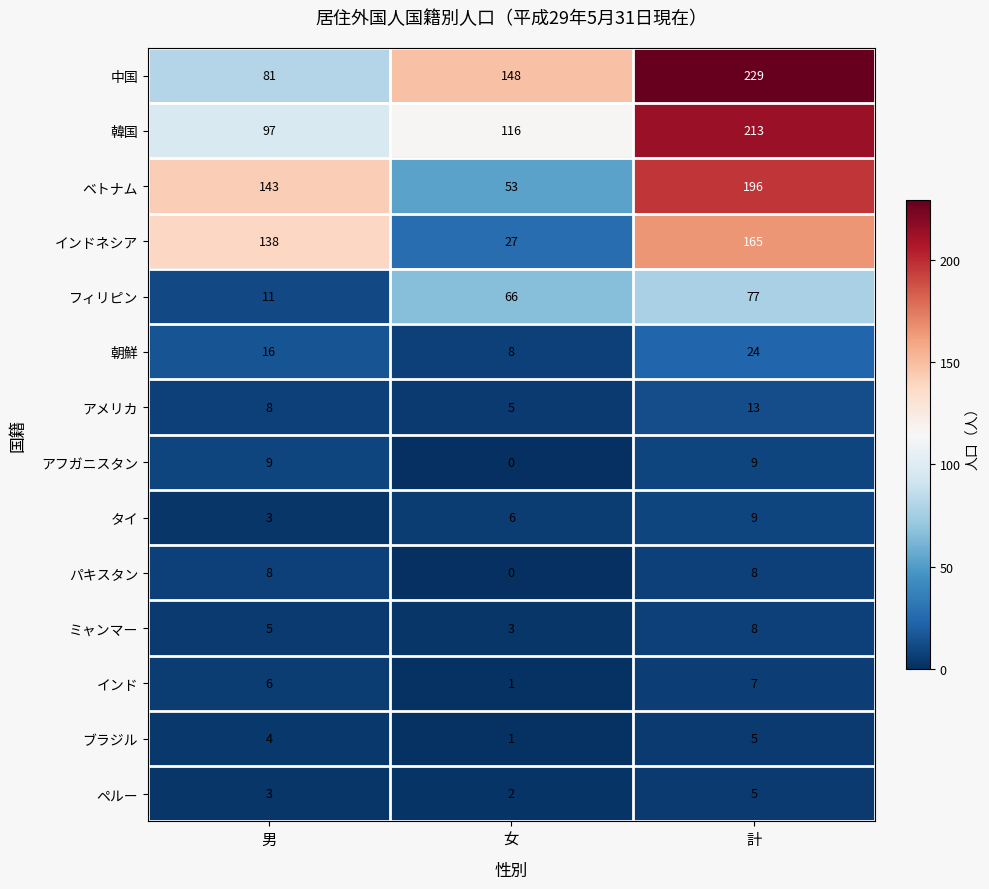

What is the spread (max minus min) of values at 女?

148